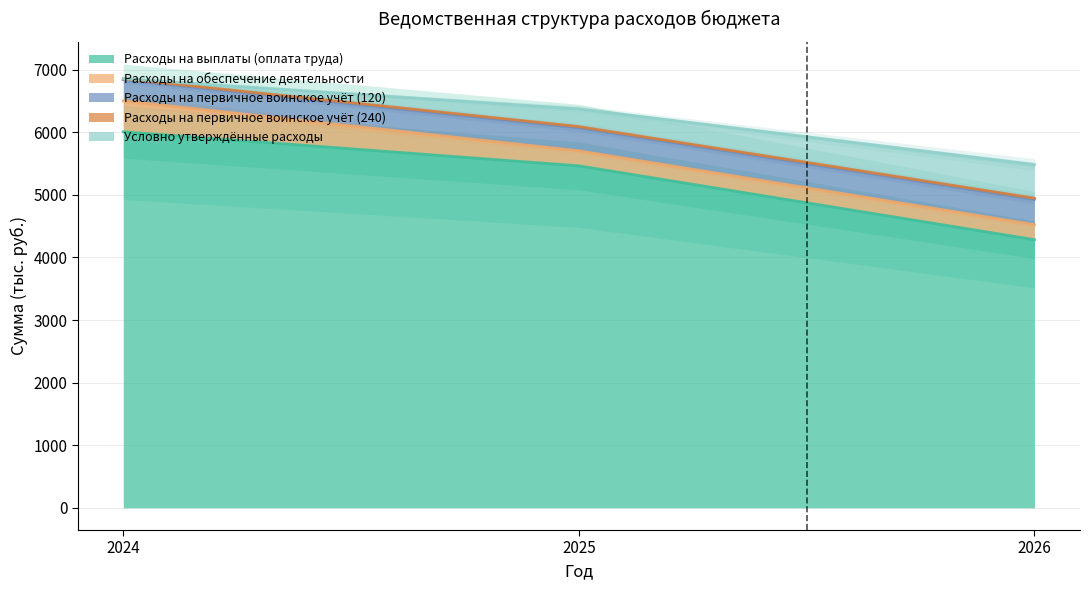

What is the total value across all series at 2025?

17238.4